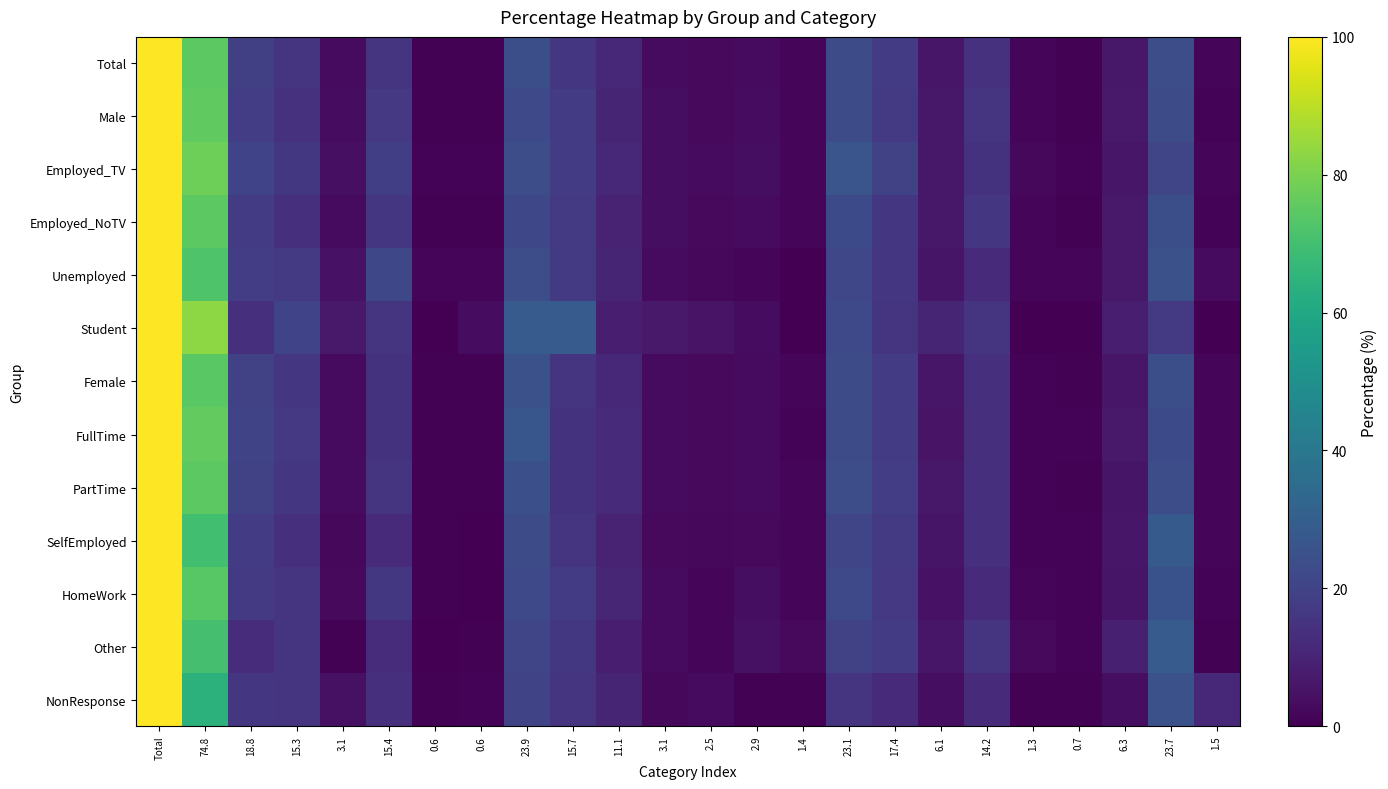

Reading right to left, what are all the values shown in this chart?

Total: 1.5=1.5	23.7=23.7	6.3=6.3	0.7=0.7	1.3=1.3	14.2=14.2	6.1=6.1	17.4=17.4	23.1=23.1	1.4=1.4	2.9=2.9	2.5=2.5	3.1=3.1	11.1=11.1	15.7=15.7	23.9=23.9	0.6=0.6	0.6=0.6	15.4=15.4	3.1=3.1	15.3=15.3	18.8=18.8	74.8=74.8	Total=100.0
Male: 1.5=1.1	23.7=23.4	6.3=6.7	0.7=0.7	1.3=1.7	14.2=15.4	6.1=6.4	17.4=16.8	23.1=23.4	1.4=1.5	2.9=3.2	2.5=2.5	3.1=3.7	11.1=10.4	15.7=17.3	23.9=22.1	0.6=0.5	0.6=0.6	15.4=16.7	3.1=3.4	15.3=14.3	18.8=18.0	74.8=75.5	Total=100.0
Employed_TV: 1.5=1.2	23.7=20.8	6.3=5.9	0.7=1.0	1.3=2.2	14.2=14.6	6.1=6.6	17.4=19.2	23.1=26.2	1.4=1.8	2.9=3.6	2.5=3.0	3.1=3.7	11.1=11.6	15.7=17.7	23.9=23.5	0.6=0.9	0.6=1.0	15.4=18.6	3.1=4.2	15.3=16.4	18.8=20.3	74.8=78.0	Total=100.0
Employed_NoTV: 1.5=1.1	23.7=24.2	6.3=7.0	0.7=0.6	1.3=1.5	14.2=15.8	6.1=6.3	17.4=16.0	23.1=22.6	1.4=1.5	2.9=3.1	2.5=2.4	3.1=3.7	11.1=10.1	15.7=17.1	23.9=21.5	0.6=0.4	0.6=0.5	15.4=16.0	3.1=3.1	15.3=13.4	18.8=17.2	74.8=74.7	Total=100.0
Unemployed: 1.5=2.9	23.7=24.7	6.3=7.0	0.7=1.5	1.3=1.5	14.2=11.9	6.1=5.8	17.4=16.0	23.1=21.2	1.4=0.3	2.9=1.7	2.5=2.3	3.1=2.9	11.1=10.5	15.7=16.9	23.9=23.8	0.6=1.2	0.6=1.2	15.4=21.8	3.1=4.9	15.3=16.9	18.8=18.0	74.8=72.4	Total=100.0
Student: 1.5=0.0	23.7=16.9	6.3=8.5	0.7=0.0	1.3=0.0	14.2=15.3	6.1=10.2	17.4=15.3	23.1=22.0	1.4=0.0	2.9=3.4	2.5=5.1	3.1=6.8	11.1=8.5	15.7=28.8	23.9=28.8	0.6=3.4	0.6=0.0	15.4=15.3	3.1=6.8	15.3=20.3	18.8=13.6	74.8=83.1	Total=100.0
Female: 1.5=1.6	23.7=23.9	6.3=6.1	0.7=0.7	1.3=1.1	14.2=13.6	6.1=6.0	17.4=17.8	23.1=23.0	1.4=1.3	2.9=2.8	2.5=2.5	3.1=2.8	11.1=11.5	15.7=14.9	23.9=24.9	0.6=0.6	0.6=0.6	15.4=14.7	3.1=2.9	15.3=15.9	18.8=19.2	74.8=74.6	Total=100.0
FullTime: 1.5=1.7	23.7=22.3	6.3=6.7	0.7=0.8	1.3=1.0	14.2=13.8	6.1=5.3	17.4=17.5	23.1=22.9	1.4=1.1	2.9=2.8	2.5=2.5	3.1=2.8	11.1=11.8	15.7=14.7	23.9=26.7	0.6=0.6	0.6=0.6	15.4=14.7	3.1=3.1	15.3=16.7	18.8=20.4	74.8=76.0	Total=100.0
PartTime: 1.5=1.5	23.7=23.7	6.3=5.8	0.7=0.7	1.3=1.1	14.2=13.5	6.1=6.4	17.4=18.1	23.1=23.5	1.4=1.3	2.9=2.8	2.5=2.7	3.1=2.8	11.1=11.8	15.7=14.8	23.9=24.4	0.6=0.6	0.6=0.7	15.4=15.1	3.1=2.9	15.3=15.9	18.8=19.2	74.8=74.8	Total=100.0
SelfEmployed: 1.5=1.8	23.7=28.5	6.3=6.0	0.7=0.8	1.3=1.1	14.2=13.8	6.1=5.6	17.4=17.1	23.1=21.0	1.4=1.2	2.9=2.4	2.5=2.0	3.1=2.4	11.1=9.6	15.7=15.0	23.9=23.2	0.6=0.3	0.6=0.5	15.4=12.3	3.1=2.1	15.3=14.0	18.8=17.7	74.8=69.7	Total=100.0
HomeWork: 1.5=0.9	23.7=25.0	6.3=5.8	0.7=1.0	1.3=1.2	14.2=12.3	6.1=5.0	17.4=16.6	23.1=21.9	1.4=1.7	2.9=3.6	2.5=1.7	3.1=2.9	11.1=10.8	15.7=17.8	23.9=22.2	0.6=0.2	0.6=0.7	15.4=16.1	3.1=2.6	15.3=14.9	18.8=16.9	74.8=74.2	Total=100.0
Other: 1.5=0.7	23.7=28.7	6.3=8.8	0.7=1.0	1.3=2.7	14.2=15.5	6.1=6.1	17.4=17.6	23.1=19.9	1.4=2.7	2.9=4.4	2.5=1.4	3.1=3.0	11.1=8.4	15.7=16.2	23.9=20.9	0.6=0.7	0.6=0.3	15.4=12.5	3.1=0.7	15.3=14.9	18.8=12.5	74.8=70.6	Total=100.0
NonResponse: 1.5=11.1	23.7=24.8	6.3=3.9	0.7=0.7	1.3=0.7	14.2=12.4	6.1=3.6	17.4=12.4	23.1=15.6	1.4=0.7	2.9=0.7	2.5=2.9	3.1=2.3	11.1=10.4	15.7=15.0	23.9=20.5	0.6=1.0	0.6=0.7	15.4=13.4	3.1=4.6	15.3=15.6	18.8=16.0	74.8=64.2	Total=100.0